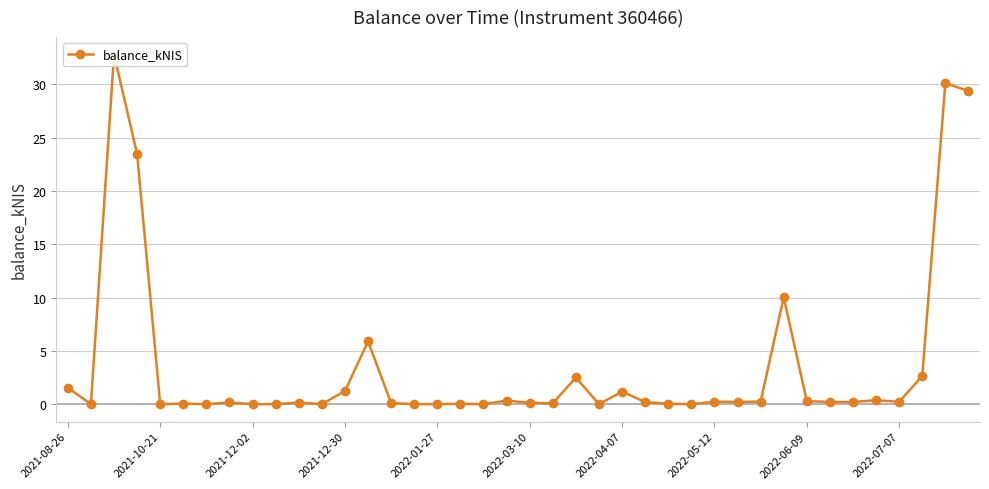

What is the maximum value shown in the chart?

32.8